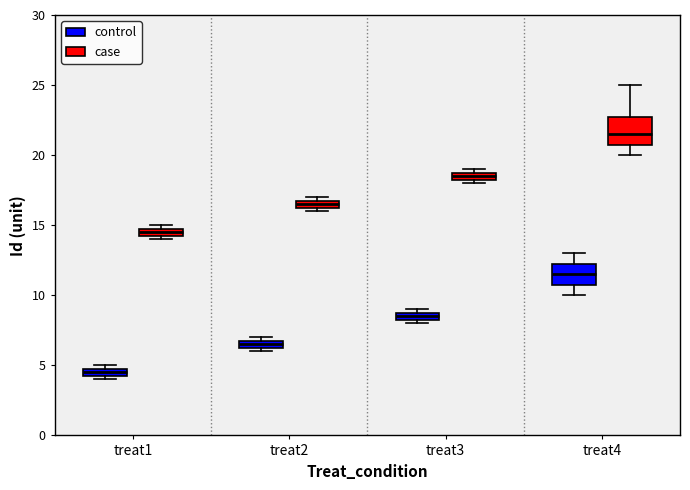

Where is the upper edge of the box for treat3 (control) on the y-axis? The values are not printed on the chart, so give them approximately, as read against the axis.

9.0